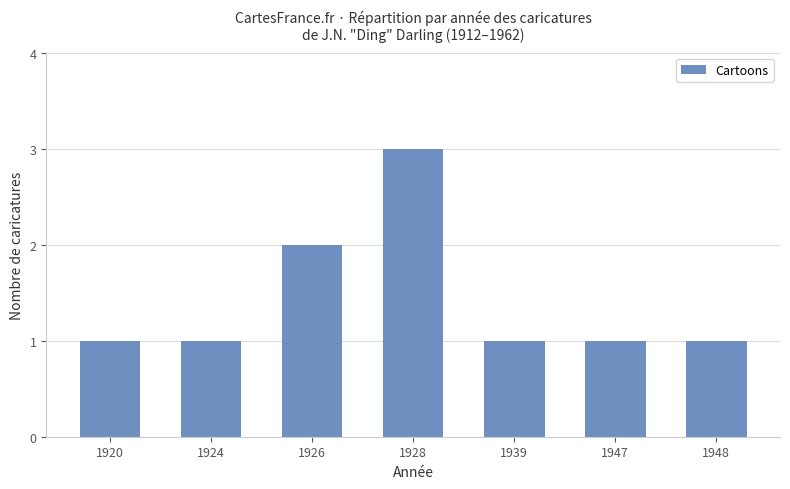

What is the value of the 6th bar from the left?

1